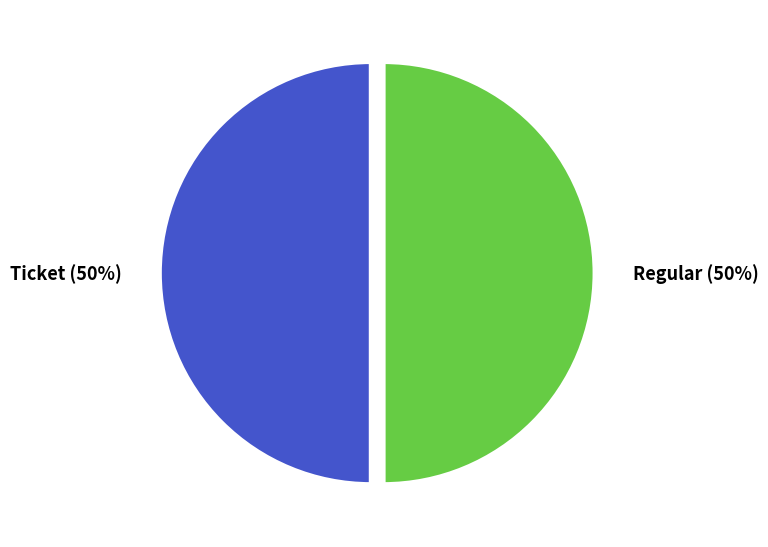

Combined, do Regular and Ticket account for over 50%?

Yes